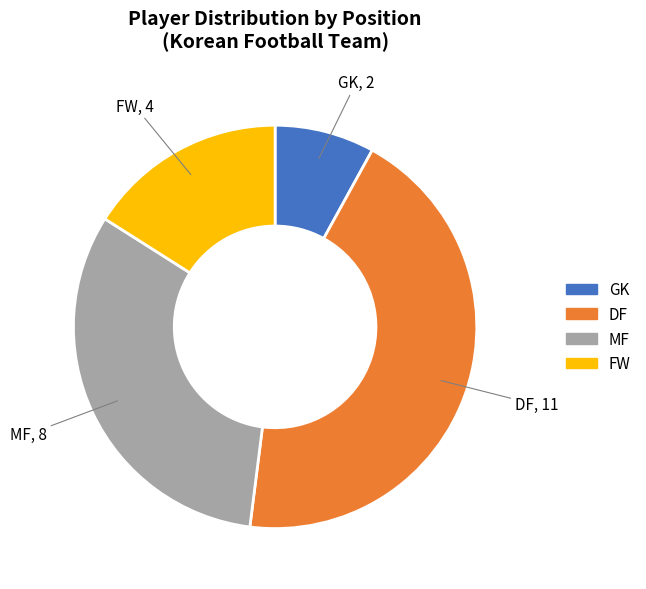

Does any single category account for the majority?

No